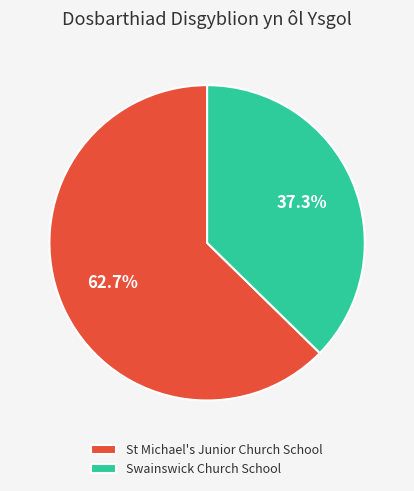

Does Swainswick Church School represent more than half of the total?

No